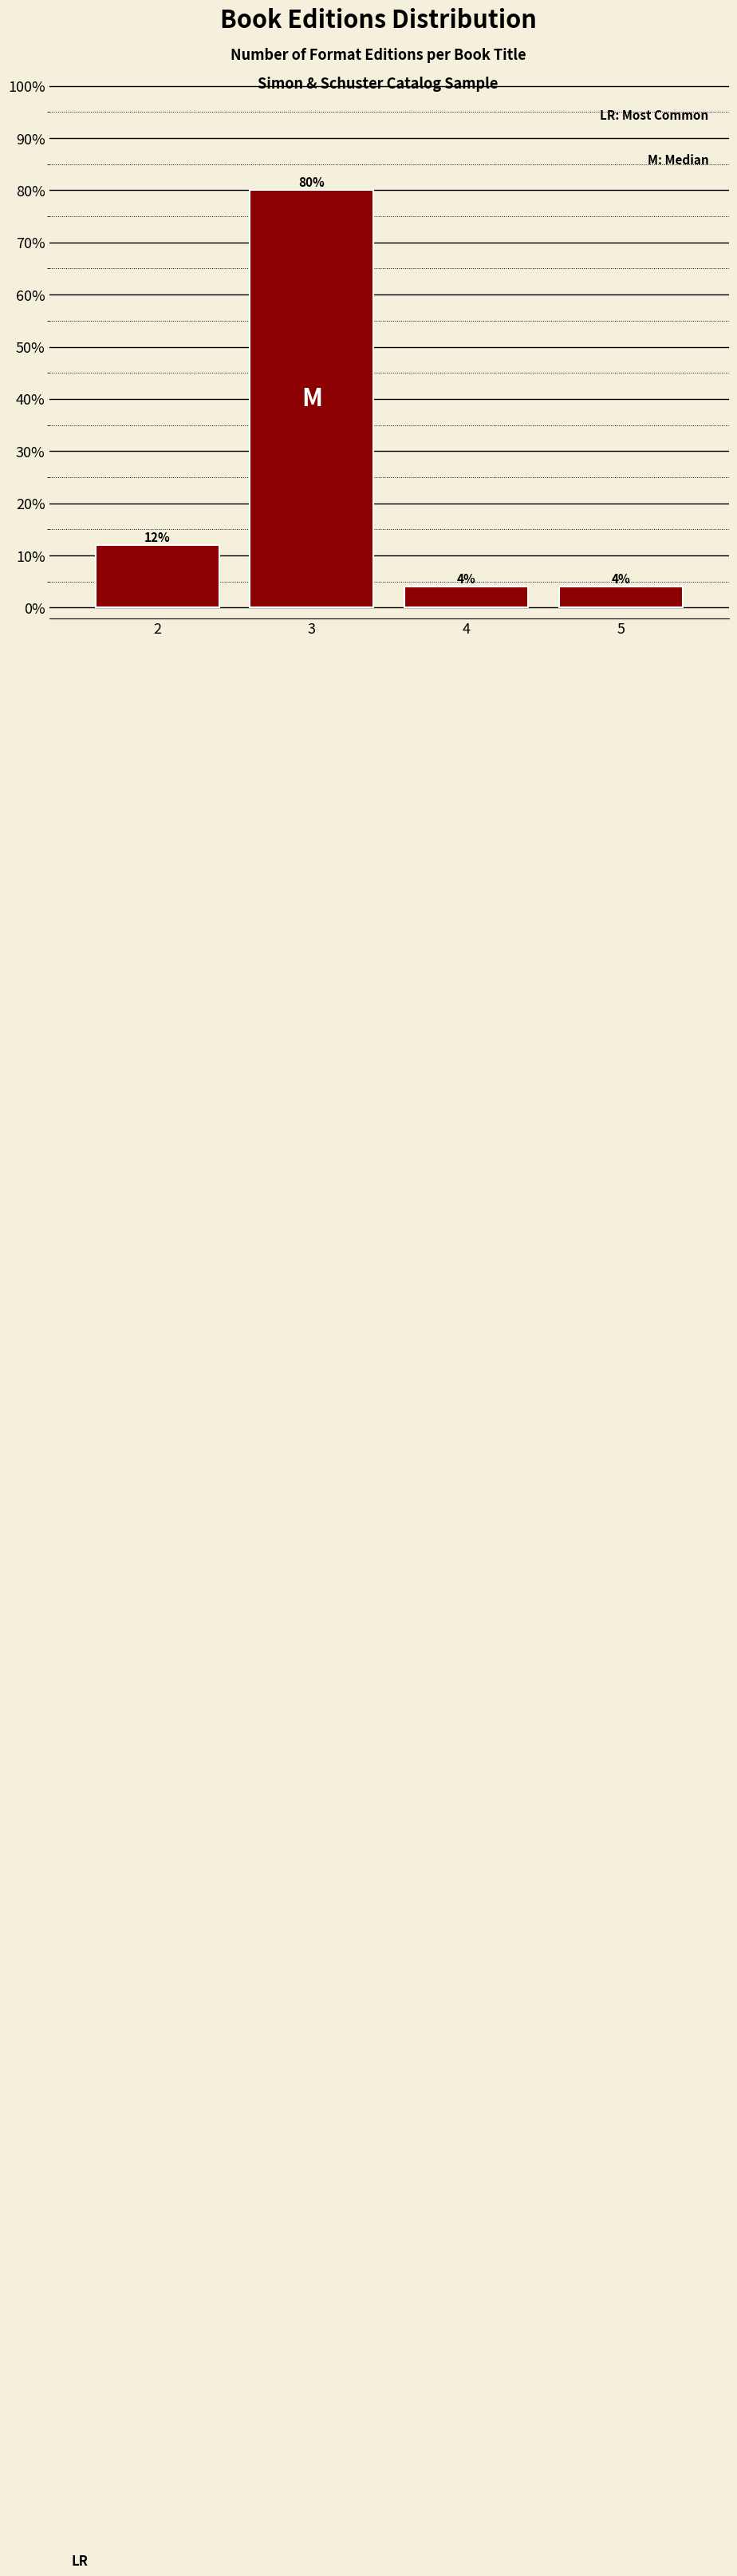

Reading left to right, what are all the values shown in this chart?

2=12	3=80	4=4	5=4